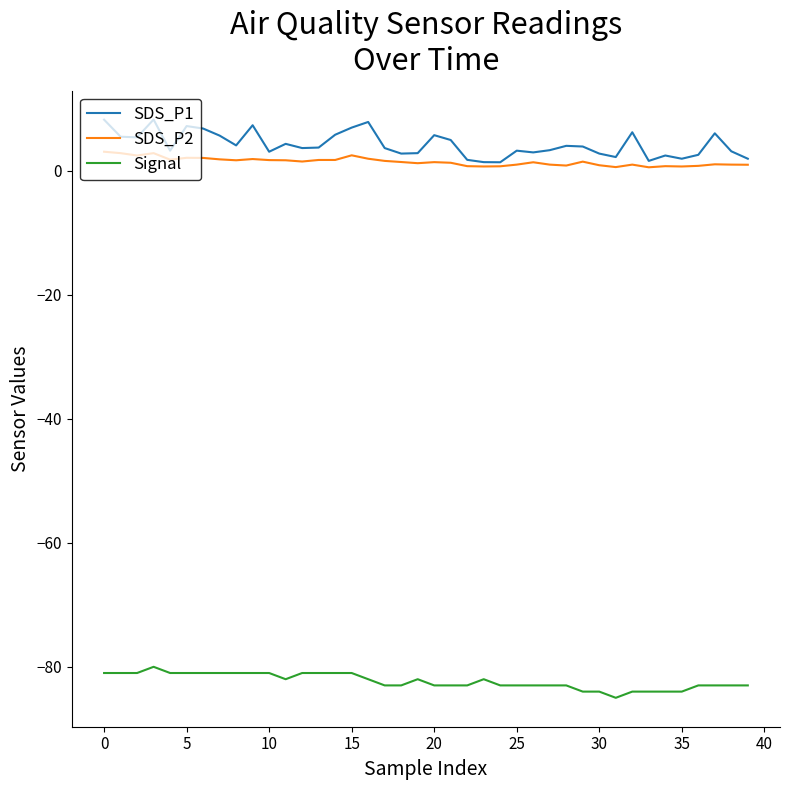

Which series has the largest total across all categories?

SDS_P1